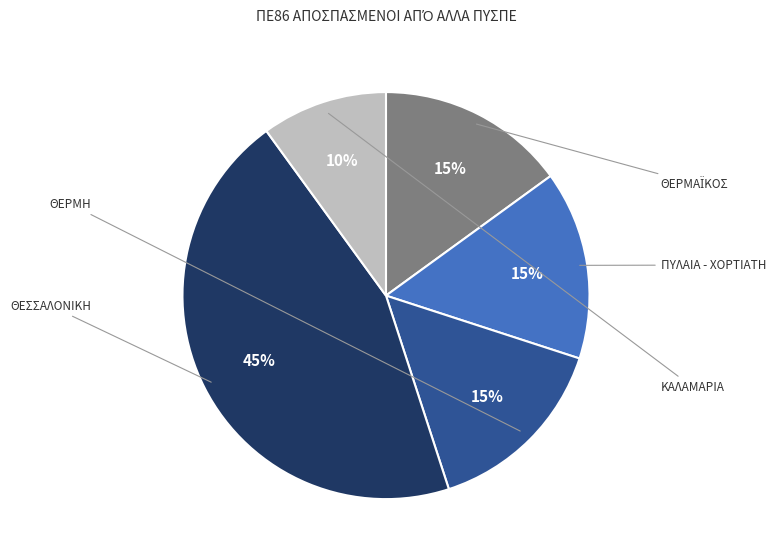

What is the change in value from ΘΕΣΣΑΛΟΝΙΚΗ to ΚΑΛΑΜΑΡΙΑ?

-7